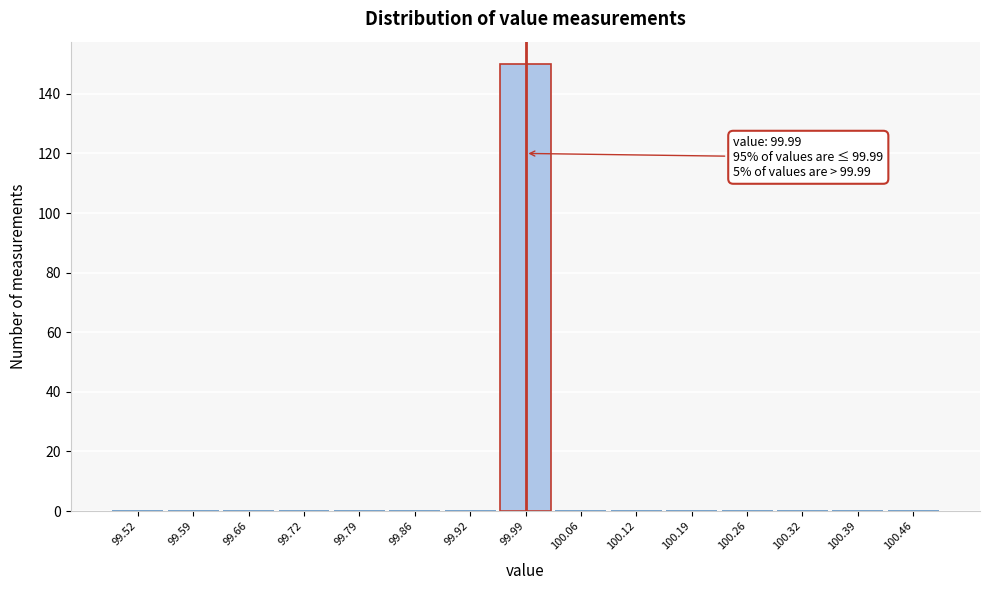

Which range on the x-axis has the tallest bar?

99.96 to 100.02